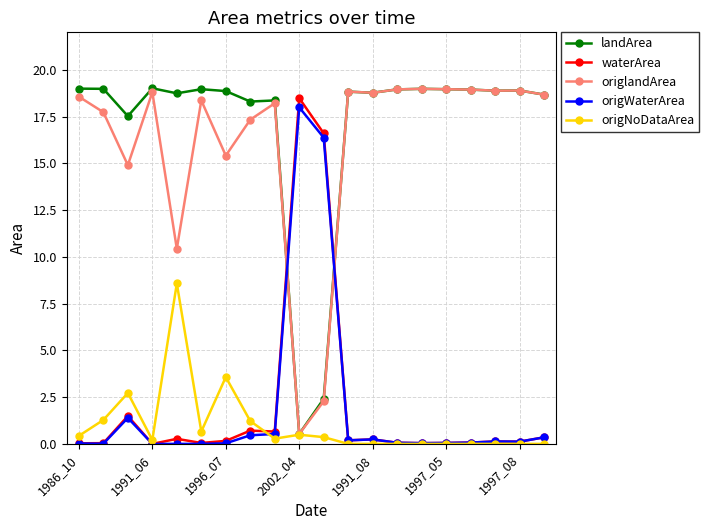

At how many categories does at least one series exceed 10?

20